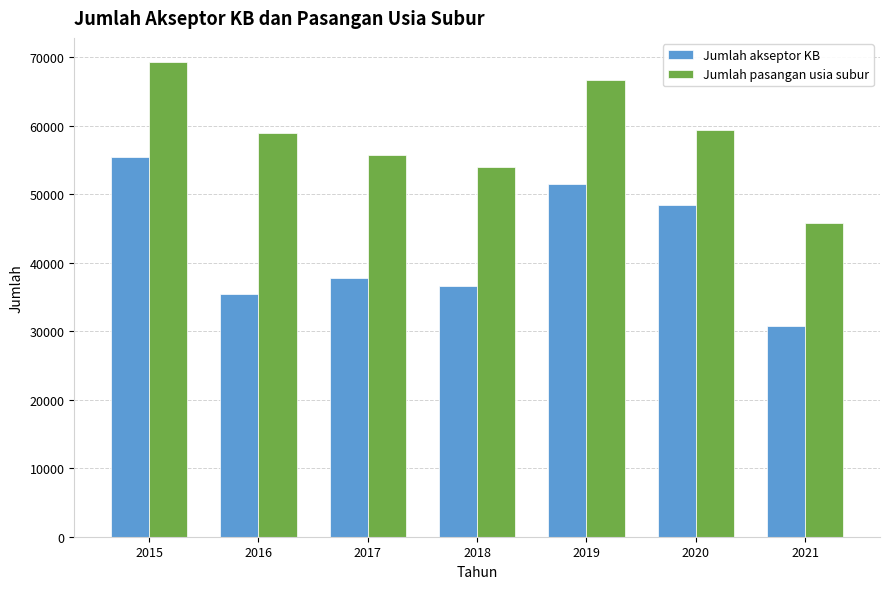

What is the lowest value of the Jumlah akseptor KB series?

30792